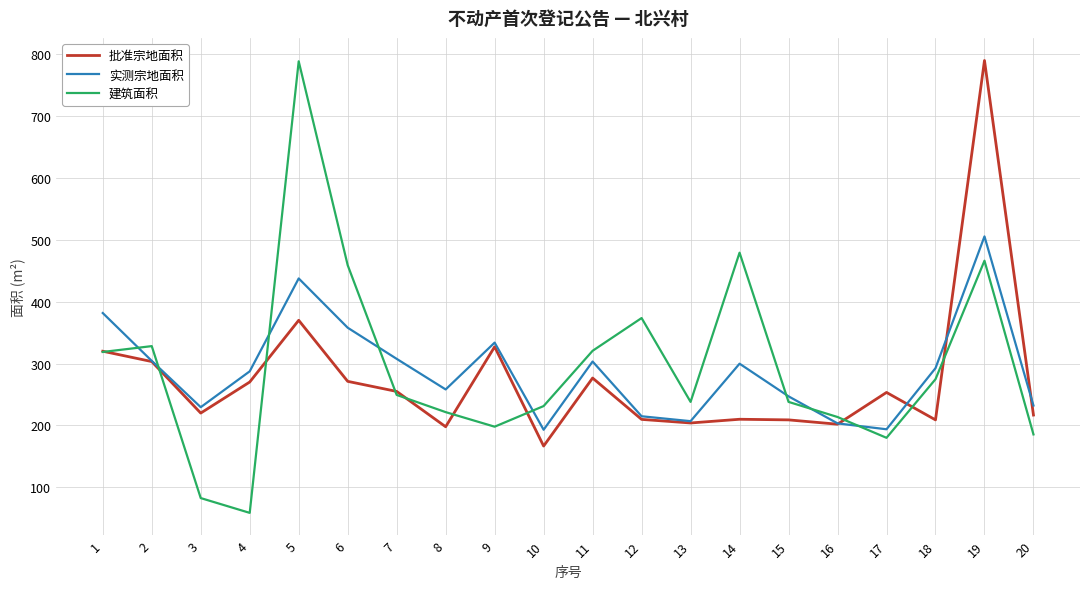

What is the smallest value displayed?

58.7